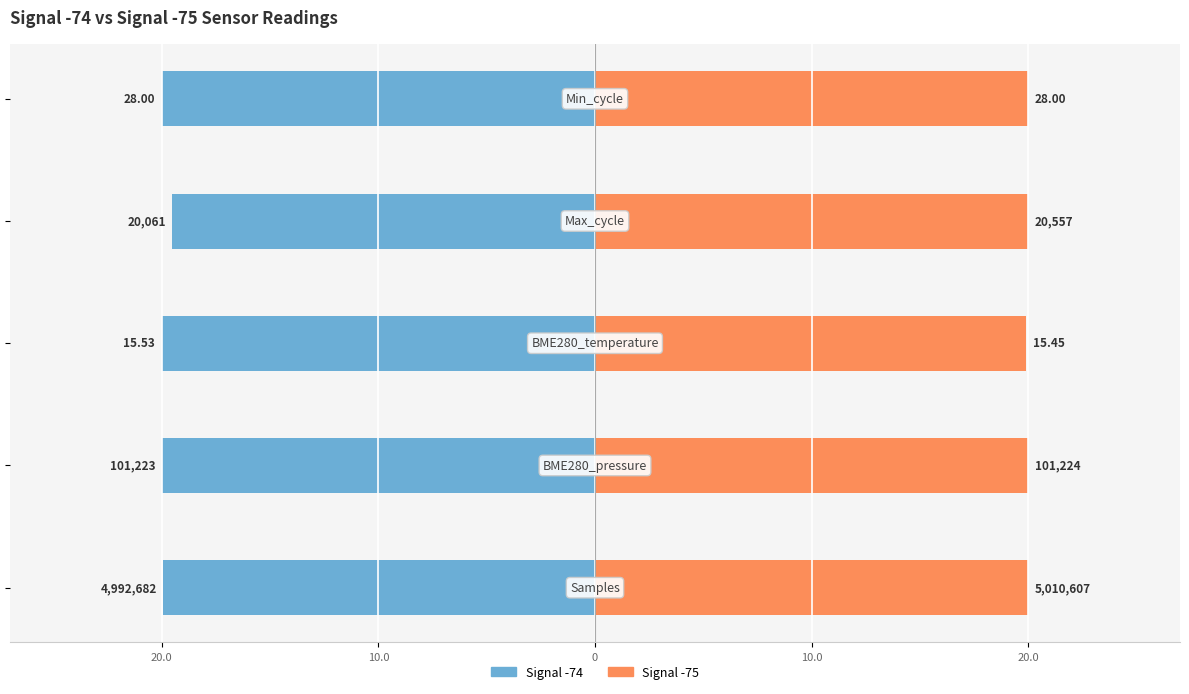

The value of Signal -74 at 10.0 is -12.2. True or false?

False